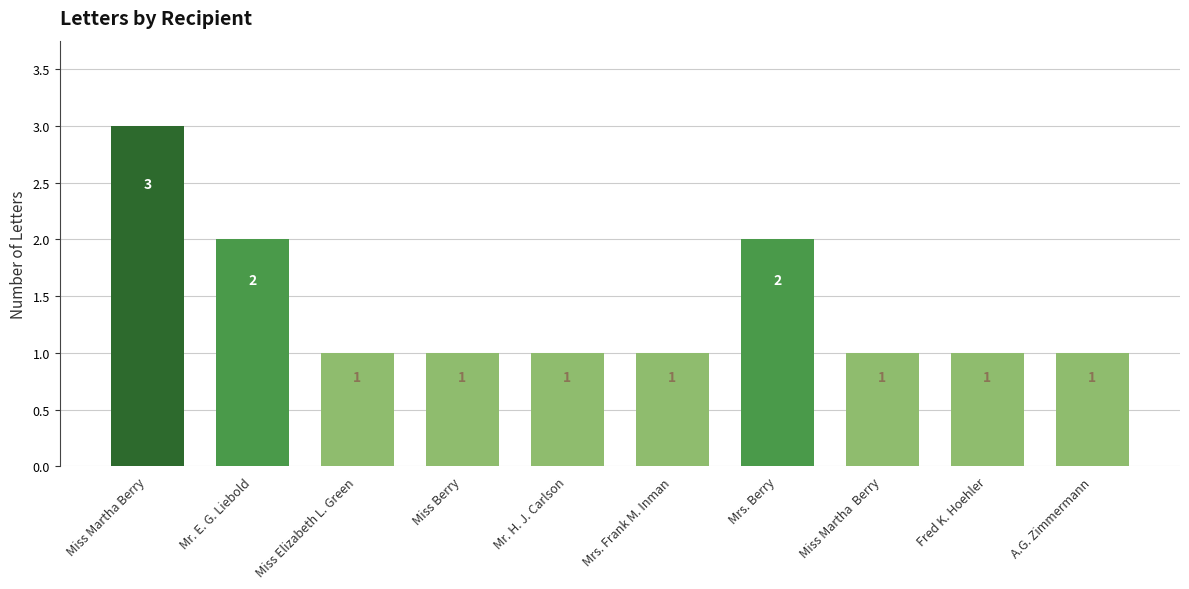

What is the sum of all values?

14